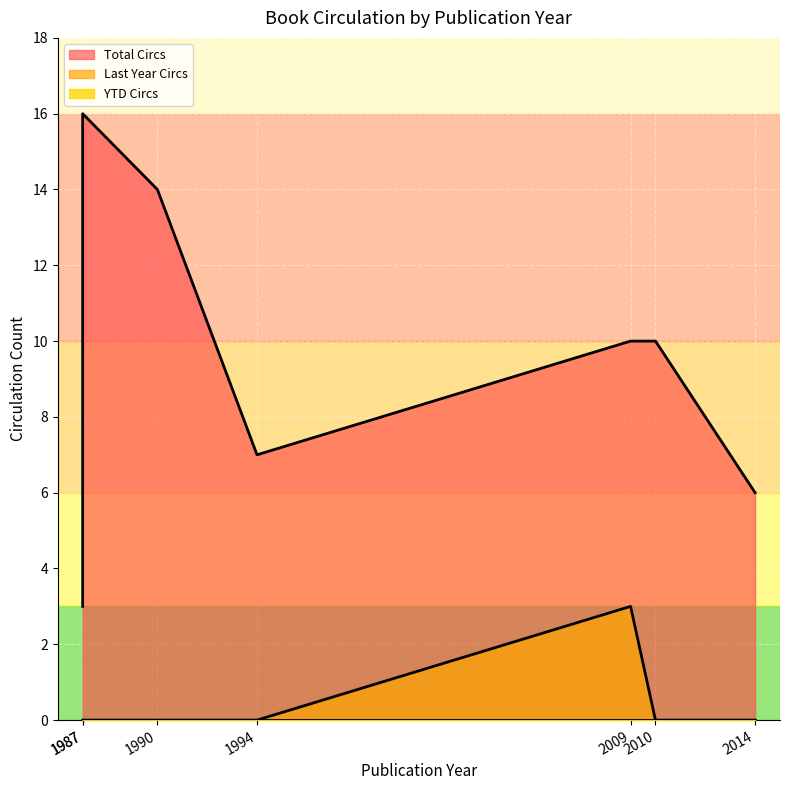

What is the difference between the Total Circs values at 1987 and 2009?

6